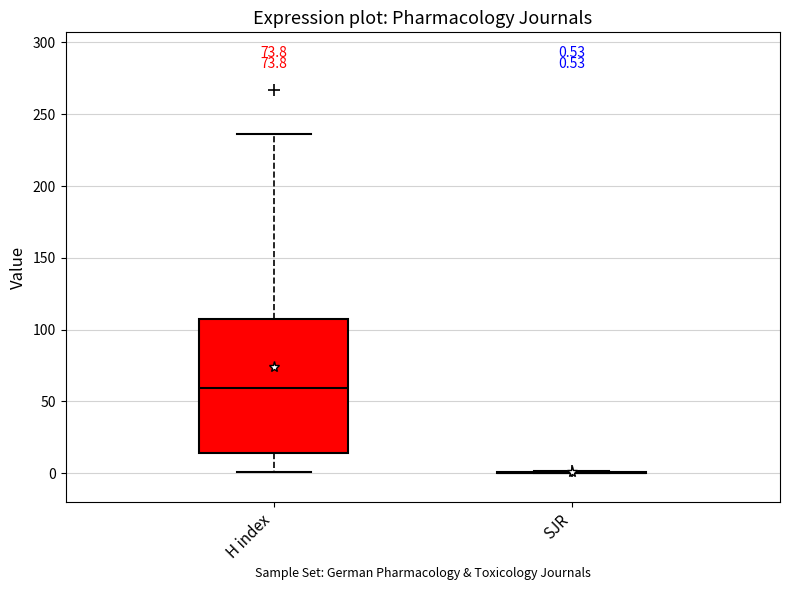

Comparing the boxes themselves (not the whiskers), which one is the tallest?

H index